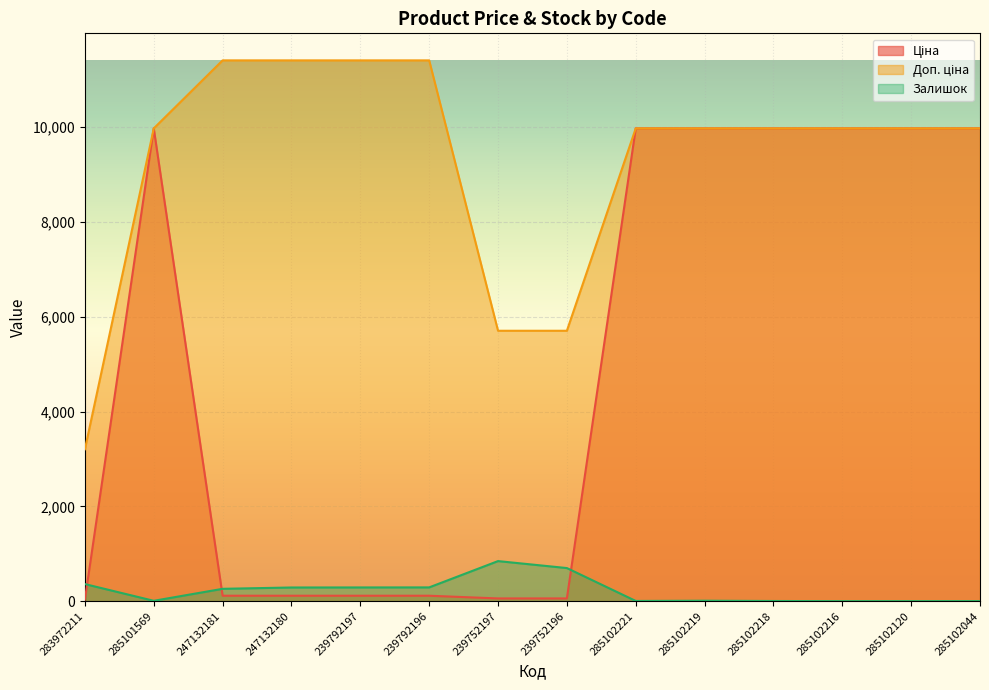

In Залишок, how many points are higher than both neighbors (excluding endpoints)?

2